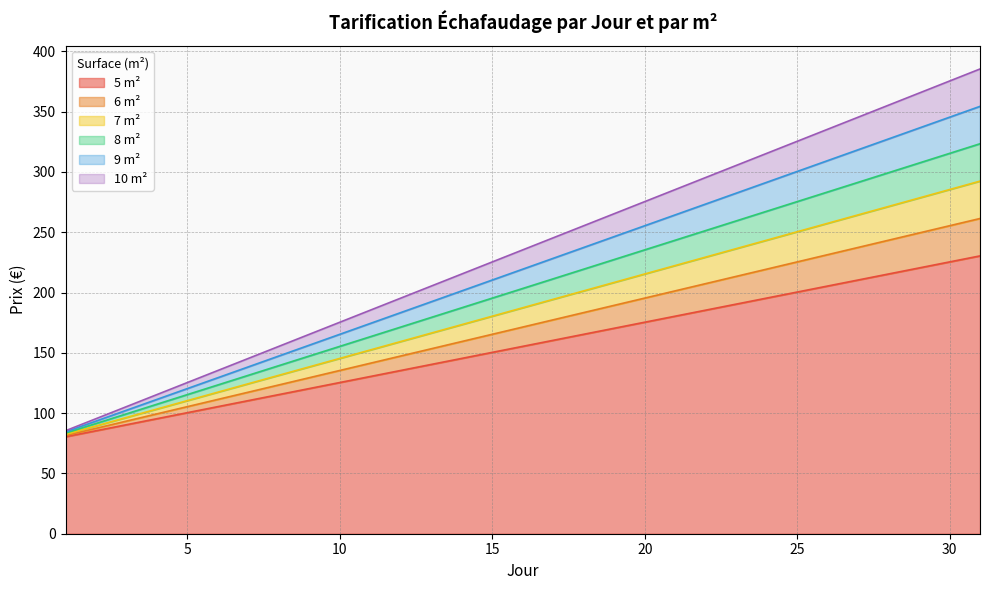

Where is 6 m² nearest to the value 171?

16